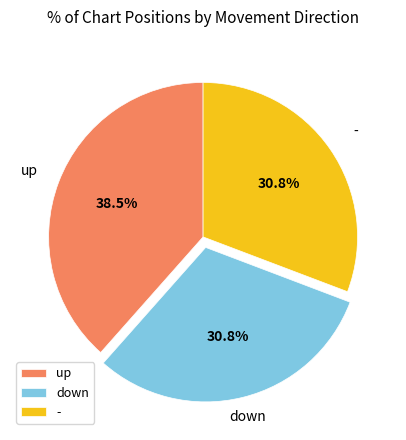

What percentage do - and up together represent?

69.2%